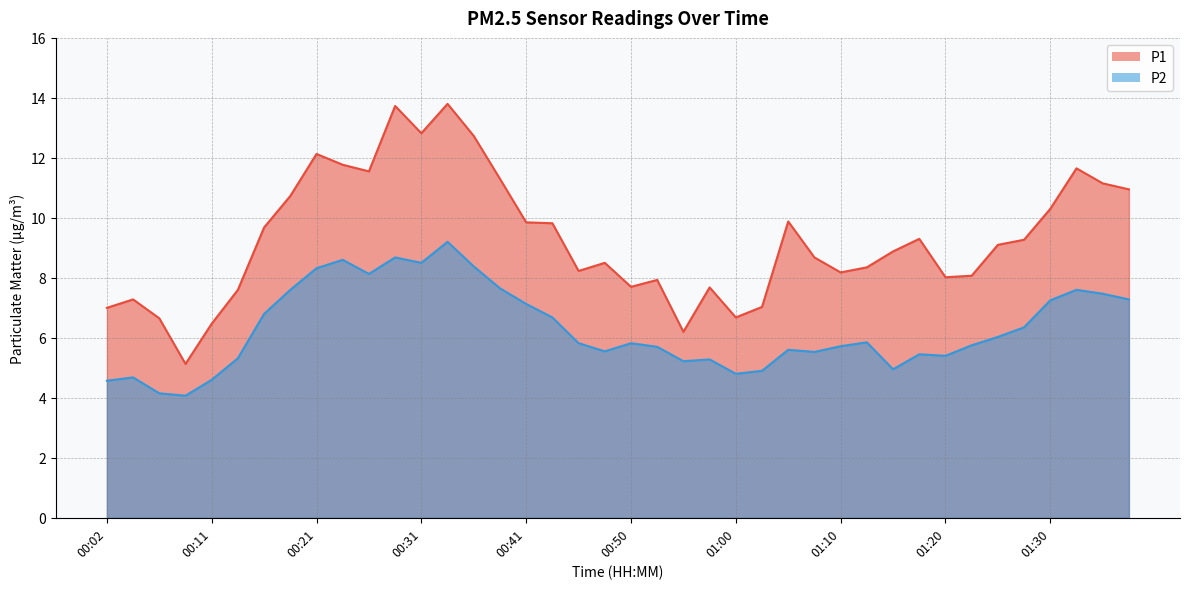

What is the difference between the maximum and minimum values in the P1 series?

8.7